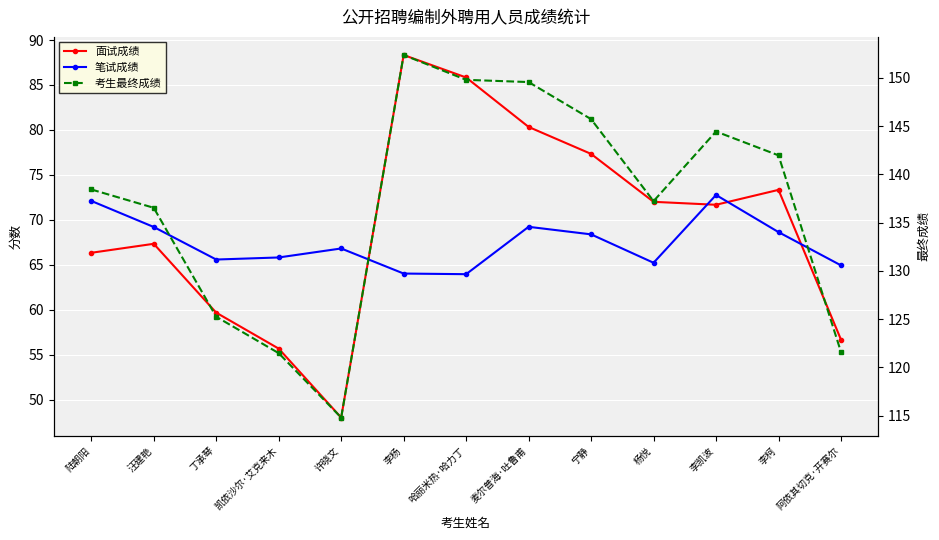

What are all the series names shown in the legend?

面试成绩, 笔试成绩, 考生最终成绩